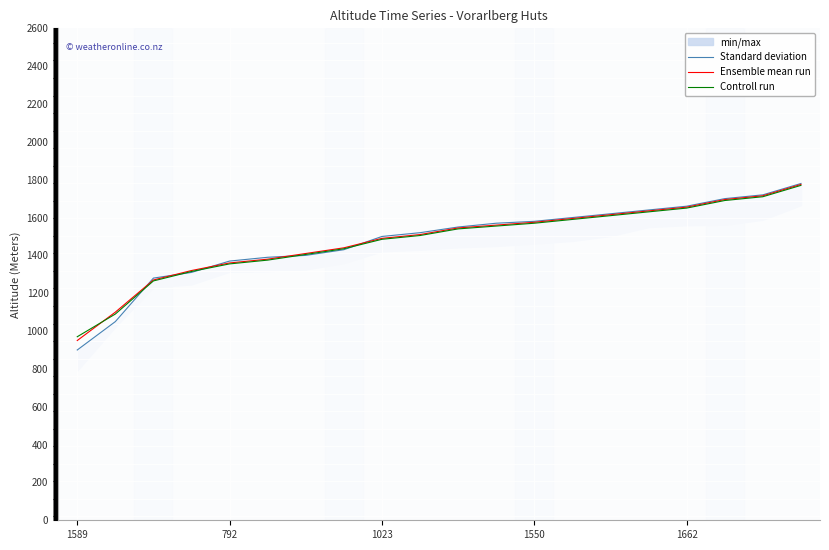

At which label does Controll run reach its minimum?

1589